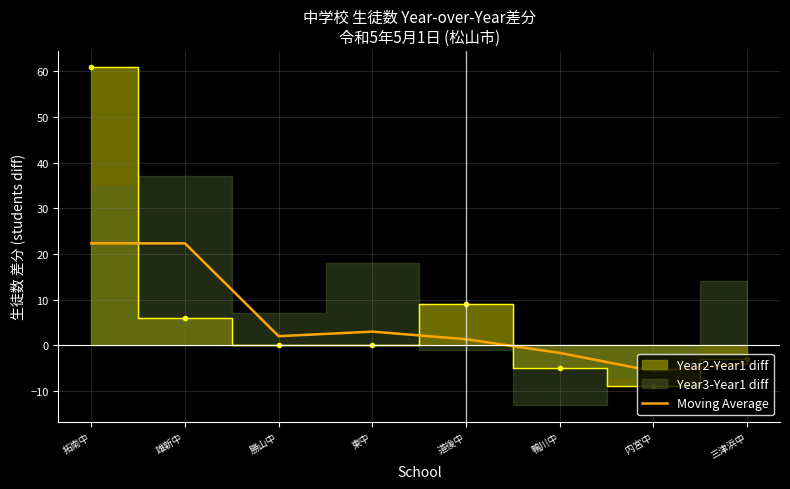

What is the approximate value of Moving Average at 勝山中?

2.0